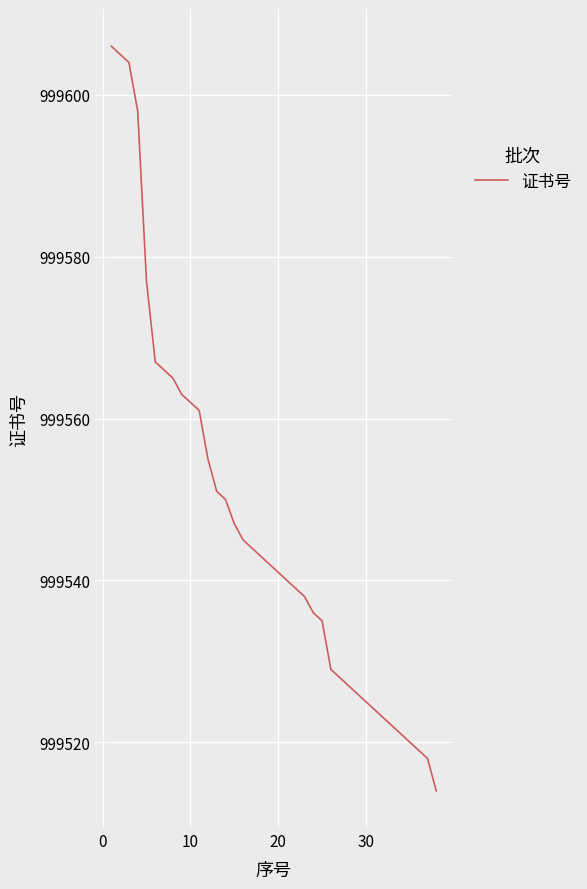

What is the greatest value displayed?

999606